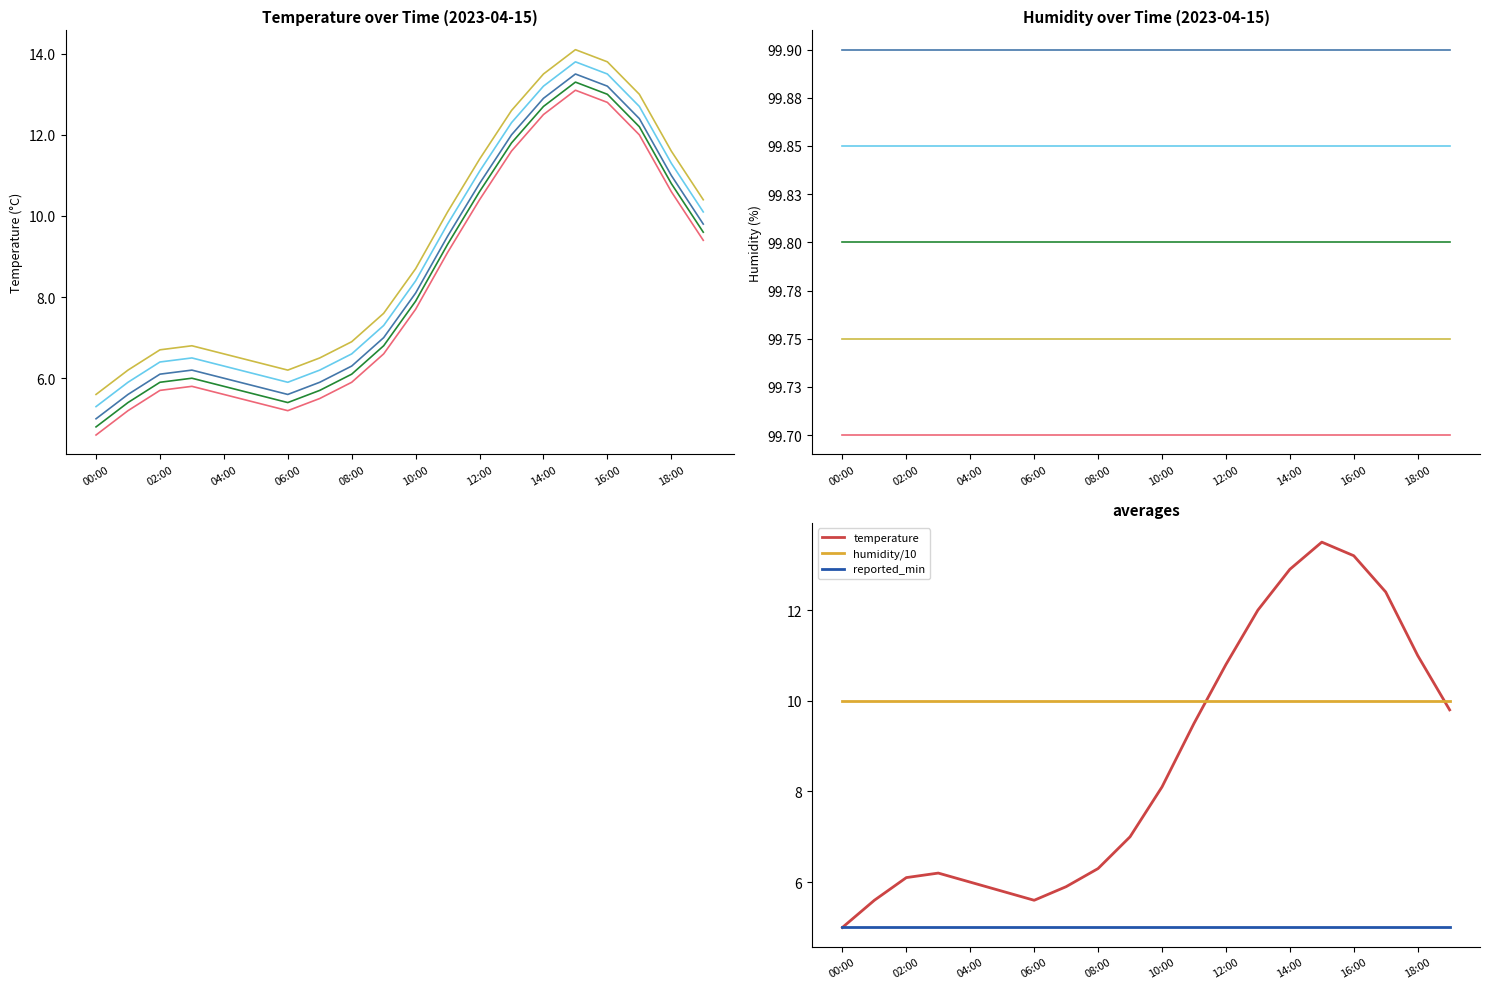

Between 12:00 and 15:00, which is larger?

15:00